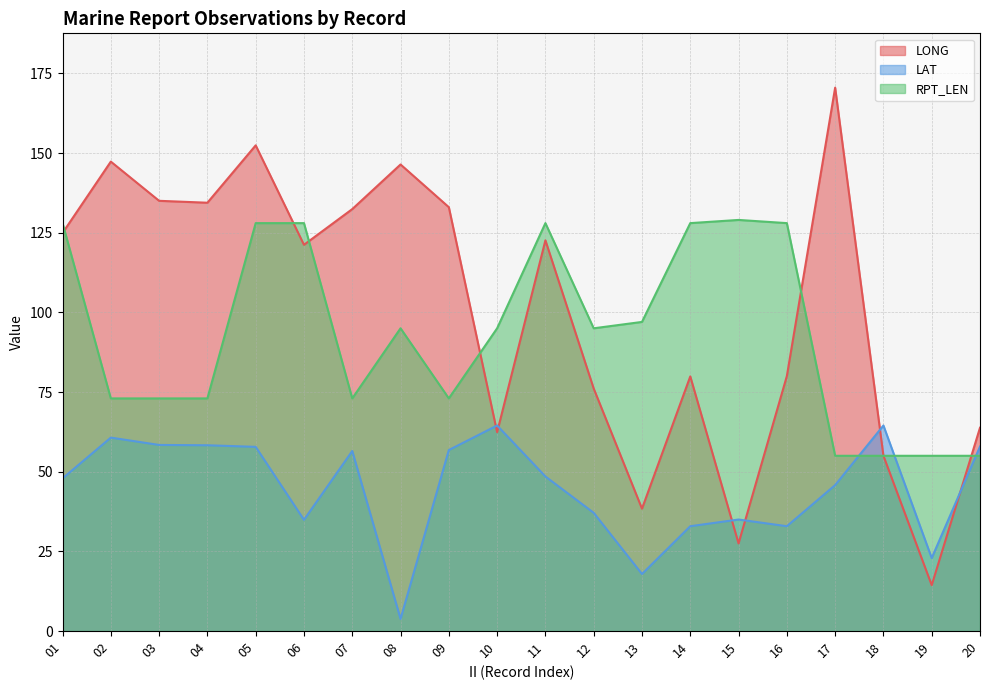

At which category does the chart reach its minimum across all series?

08